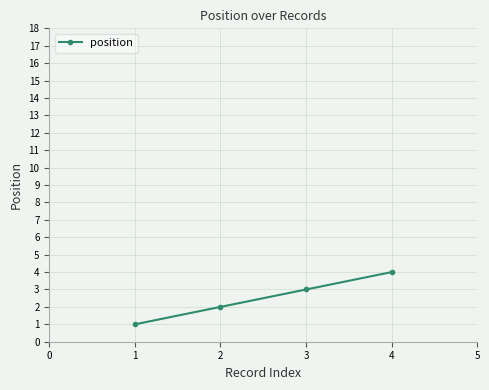

What is the difference between the second highest and minimum values?

2